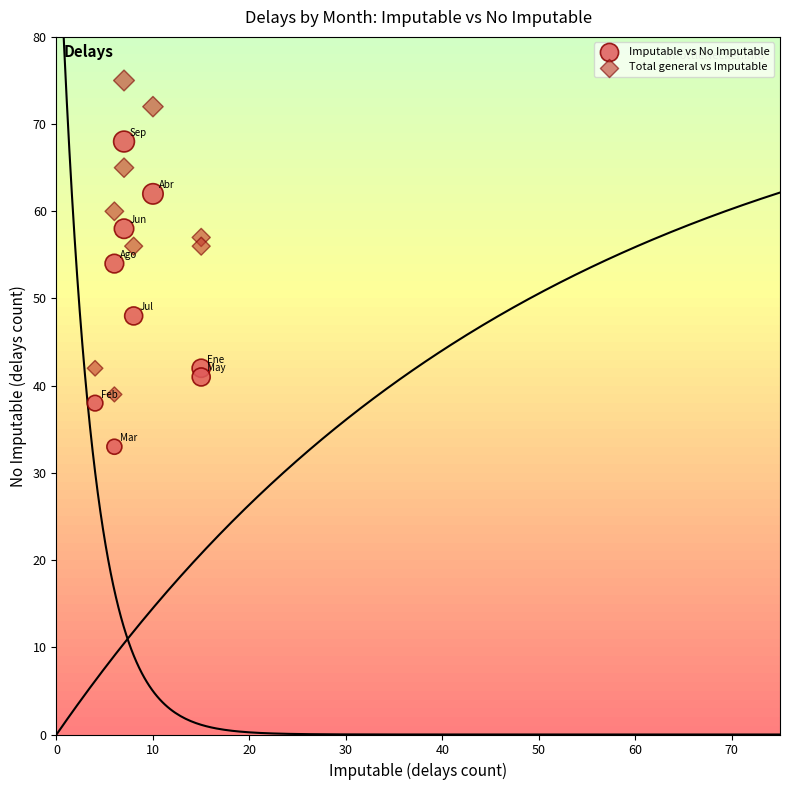

Which series contains the highest Y value?

Total general vs Imputable